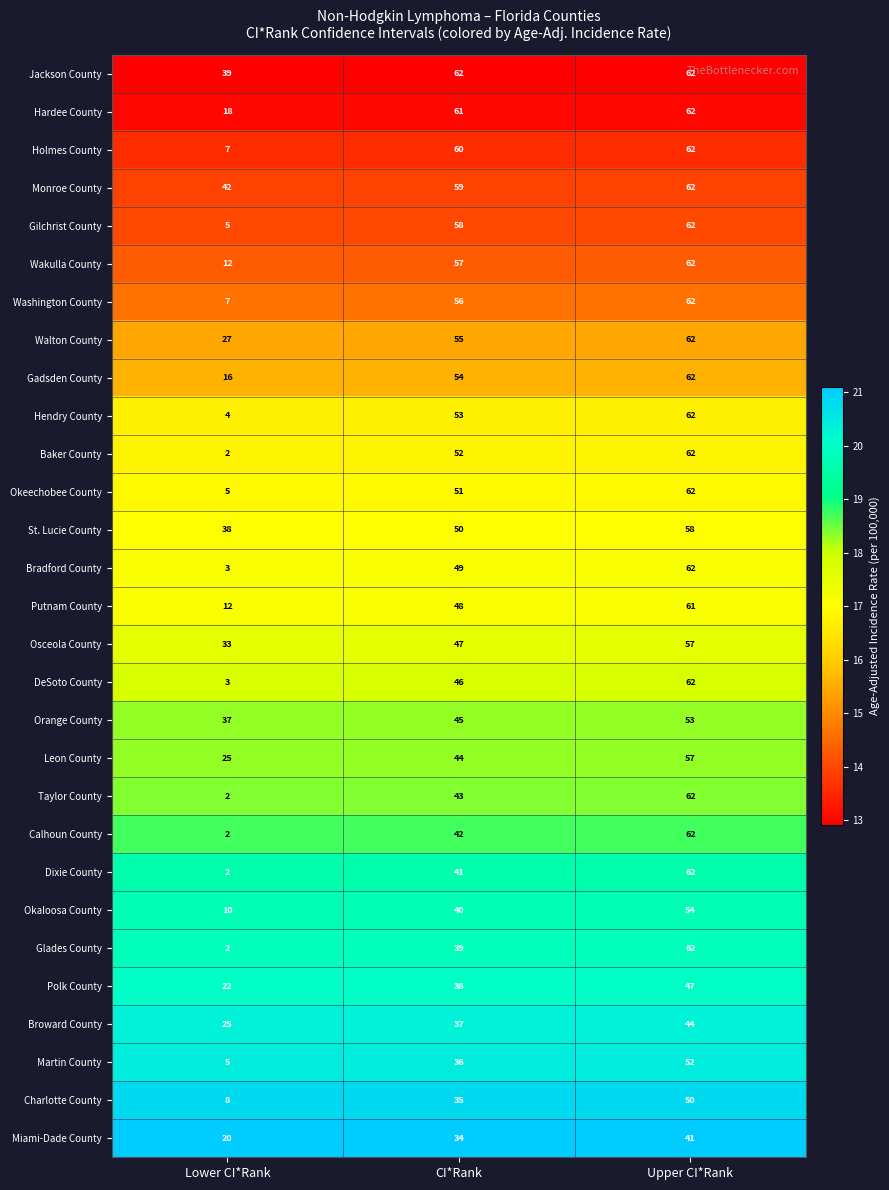

Rank the categories by Holmes County value from highest to lowest.

Upper CI*Rank, CI*Rank, Lower CI*Rank